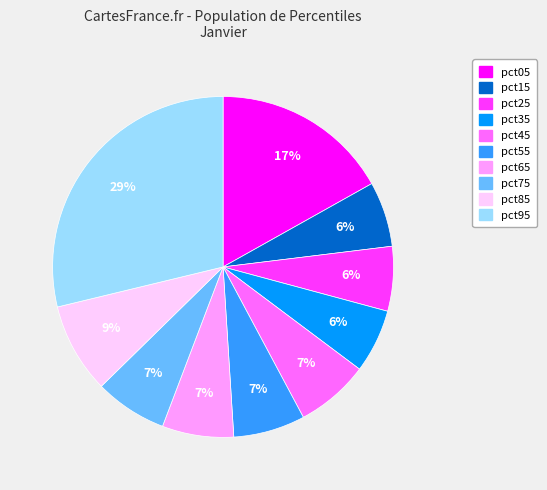

What percentage is the pct25 slice, to the nearest percent?

6%